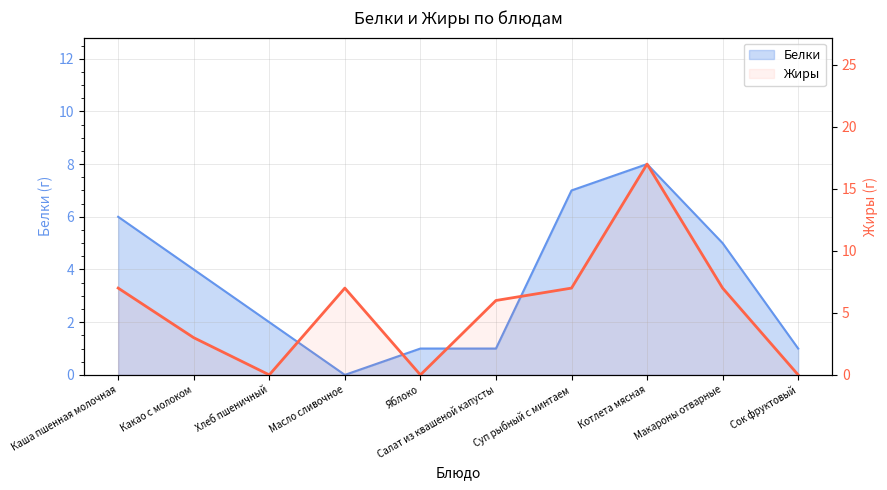

Reading left to right, extract all data points from this chart.

7	3	0	7	0	6	7	17	7	0